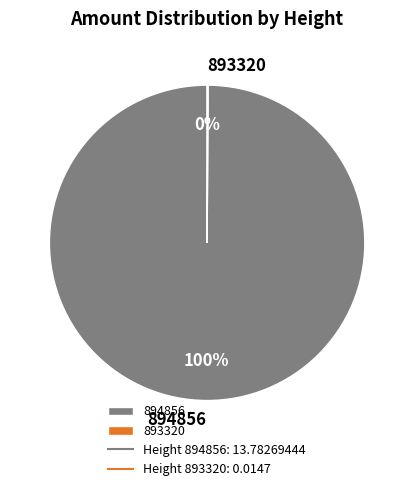

To the nearest percent, what is the difference between the largest and smallest slice percentages?

100%